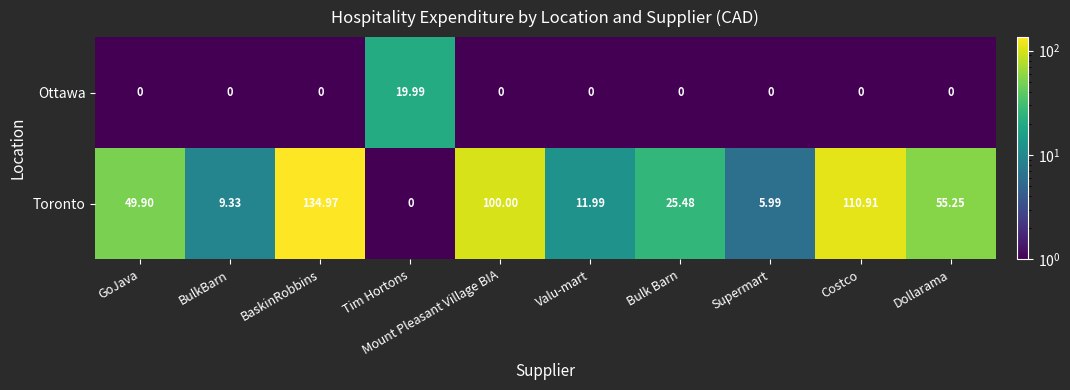

How many values in the Mount Pleasant Village BIA series are below 100?

1